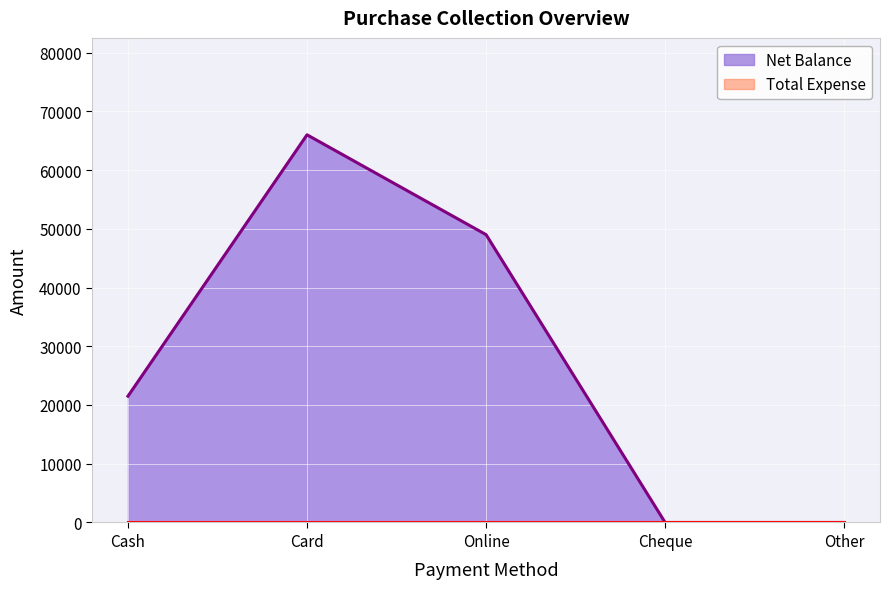

What is the maximum value shown in the chart?

66000